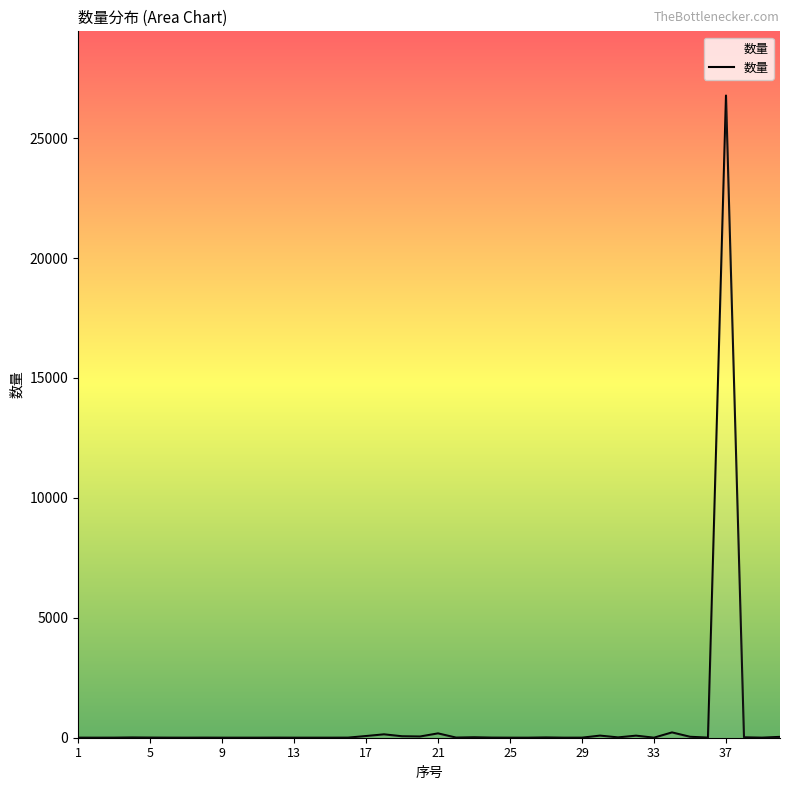

What is the maximum value shown in the chart?

26775